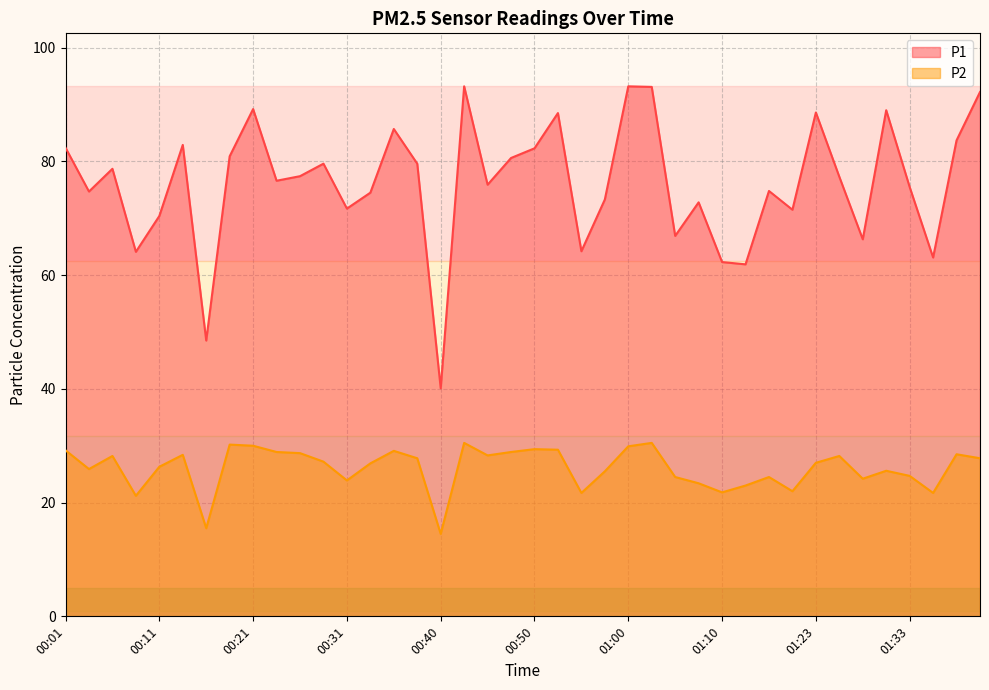

What is the difference between the maximum and second lowest values in the P1 series?

44.7